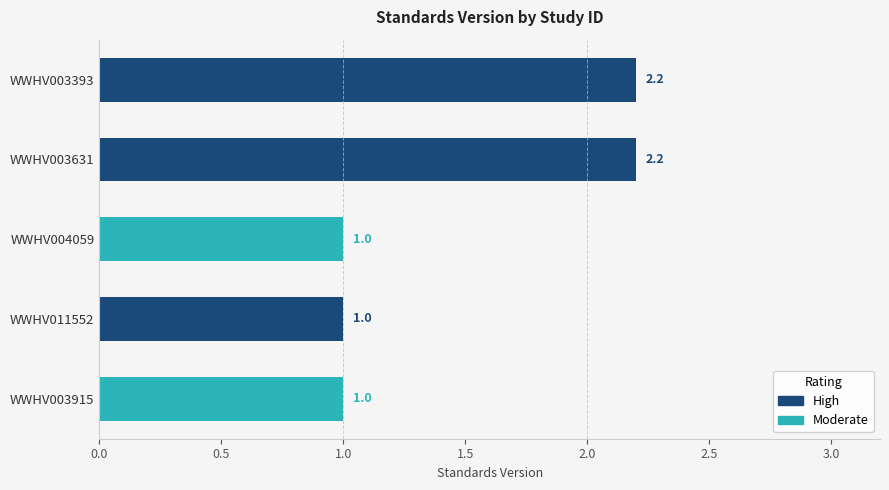

What position from the right is WWHV003393?

5